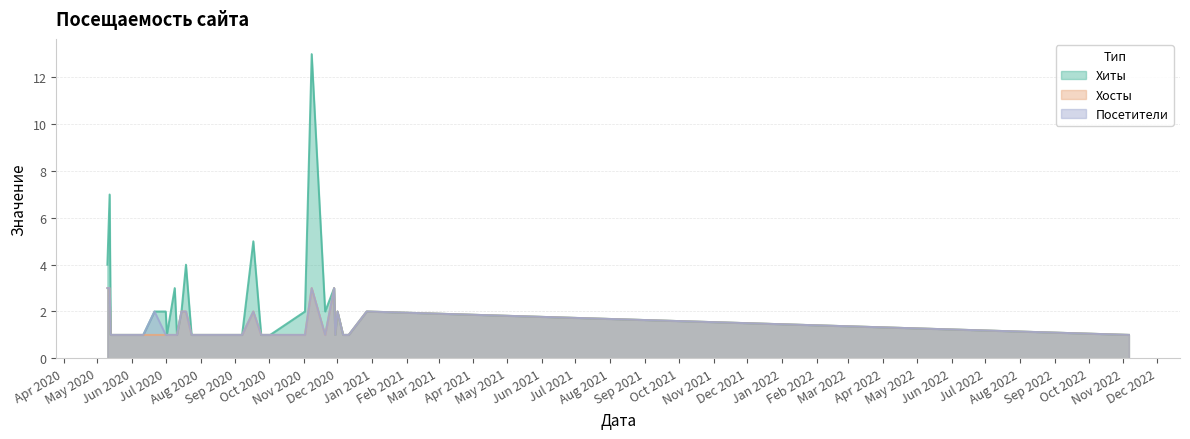

Reading left to right, extract all data points from this chart.

Хиты: 4	7	1	1	1	2	2	1	3	1	2	4	1	1	1	1	5	1	1	1	1	2	13	2	3	1	2	1	1	2	1
Хосты: 3	3	1	1	1	1	1	1	1	1	2	2	1	1	1	1	2	1	1	1	1	1	3	1	3	1	2	1	1	2	1
Посетители: 3	3	1	1	1	2	1	1	1	1	2	2	1	1	1	1	2	1	1	1	1	1	3	1	3	1	2	1	1	2	1